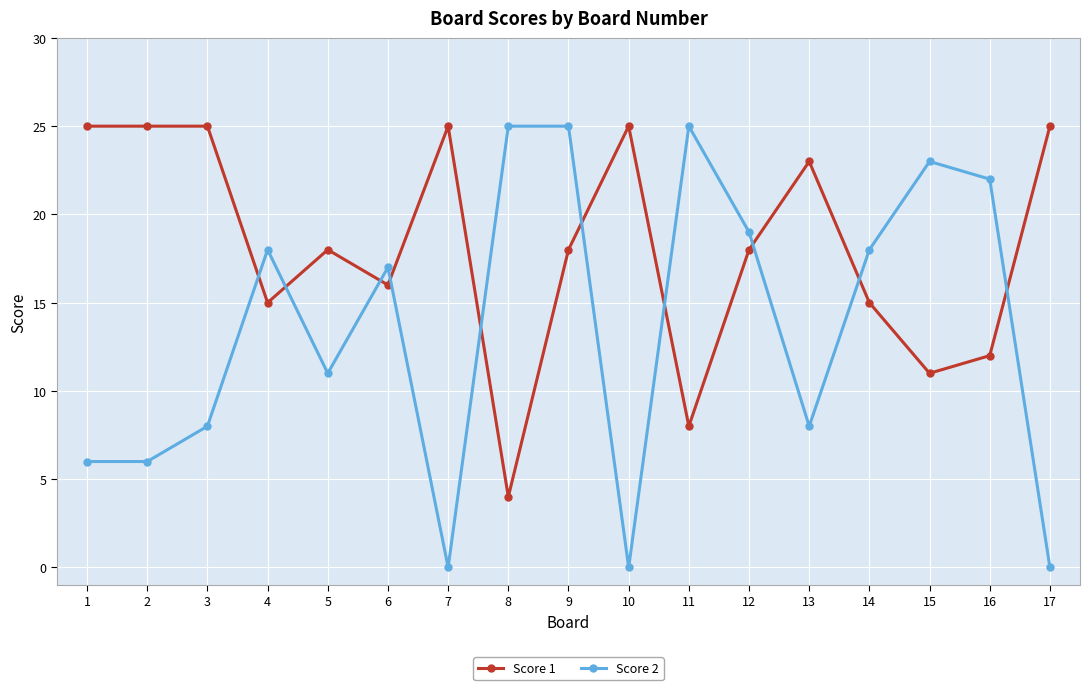

Which category has the lowest value in the Score 1 series?

8